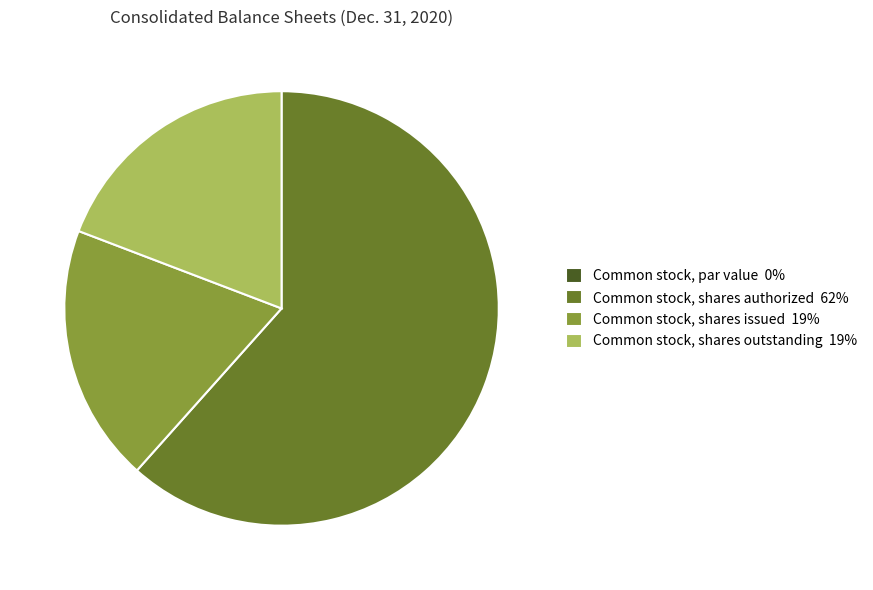

Which has a higher value, Common stock, shares authorized 62% or Common stock, shares issued 19%?

Common stock, shares authorized 62%